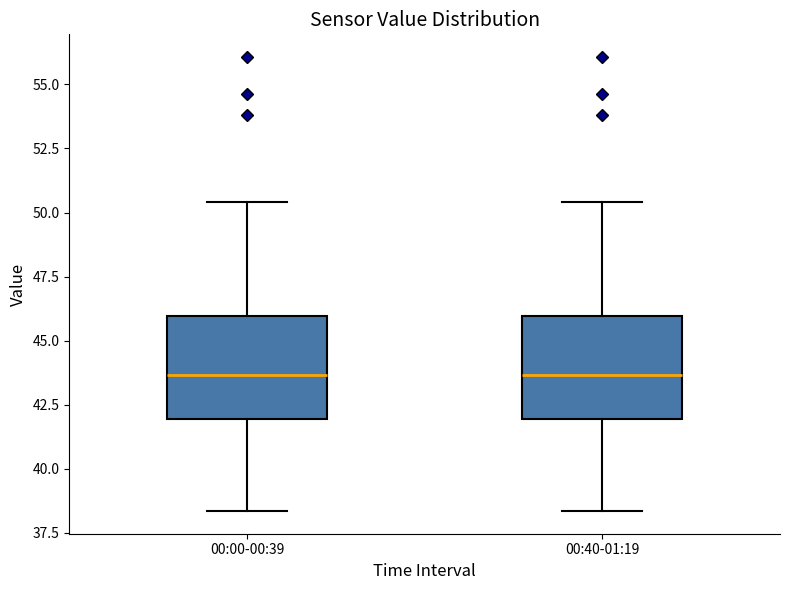

Reading left to right, read every box against the y-axis: the position of its median line, the range the box covers, and the ends of its whiskers. The values are not printed on the chart, so give them approximately, as read against the axis.

00:00-00:39: median 43.5, box 42.0 to 46.0, whiskers 38.5 to 50.5
00:40-01:19: median 43.5, box 42.0 to 46.0, whiskers 38.5 to 50.5